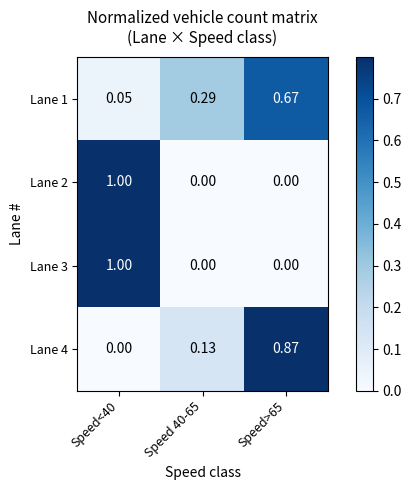

Is the value of Lane 1 at Speed 40-65 greater than the value of Lane 2 at Speed>65?

Yes